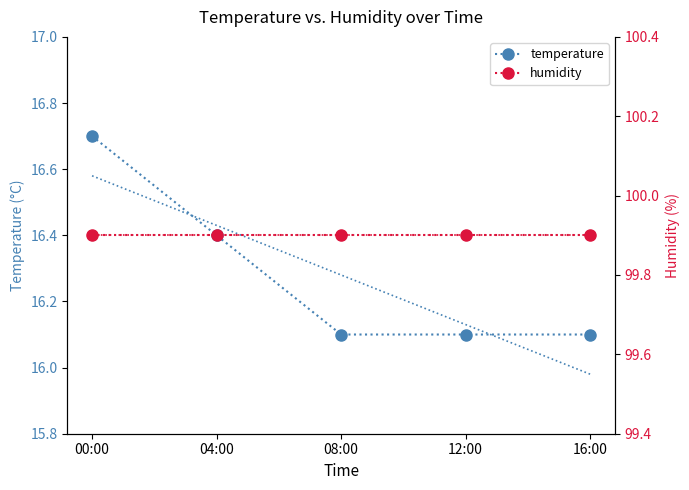

What is the sum of the temperature values at 12:00 and 08:00?

32.2